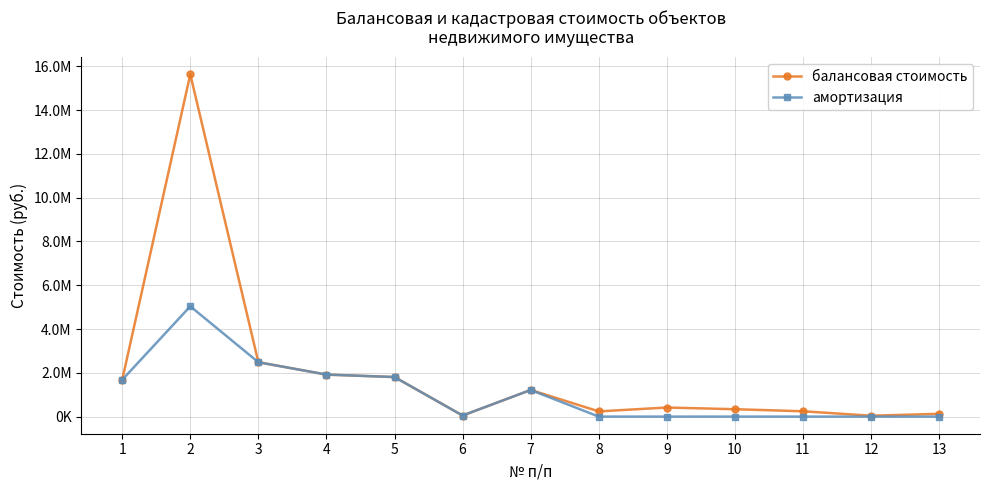

Does the chart have visible grid lines?

Yes